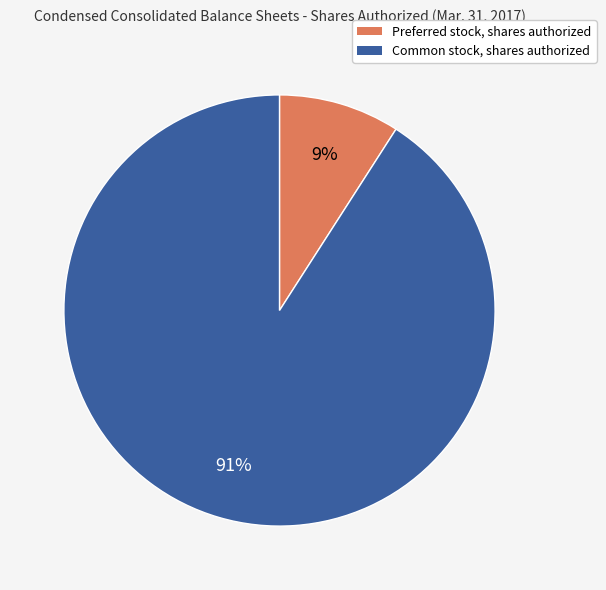

What is the smallest slice in the pie chart?

Preferred stock, shares authorized